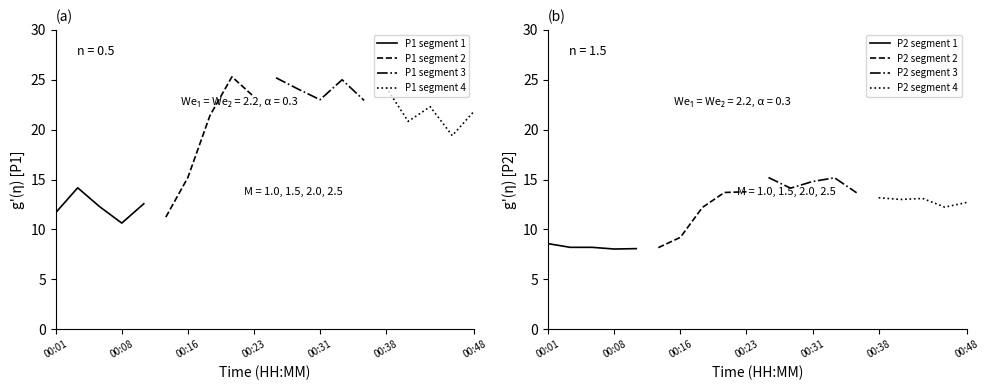

What value does the P1 series have at 00:45?

19.4